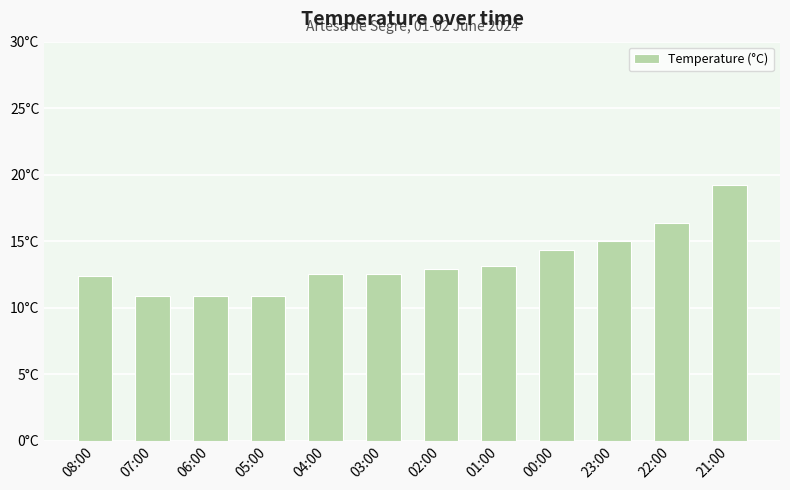

Which category has the highest value across all series?

21:00